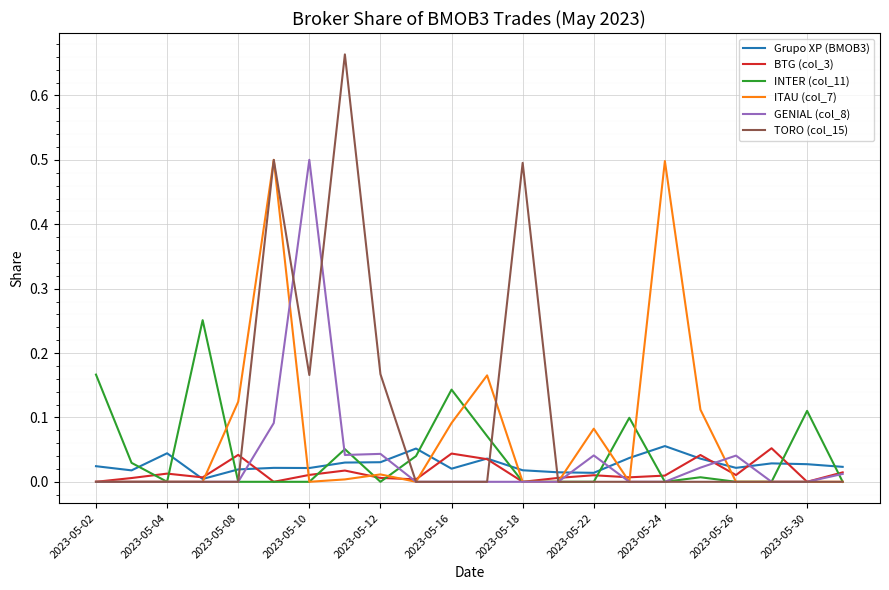

Which series has the largest range (max minus min)?

TORO (col_15)